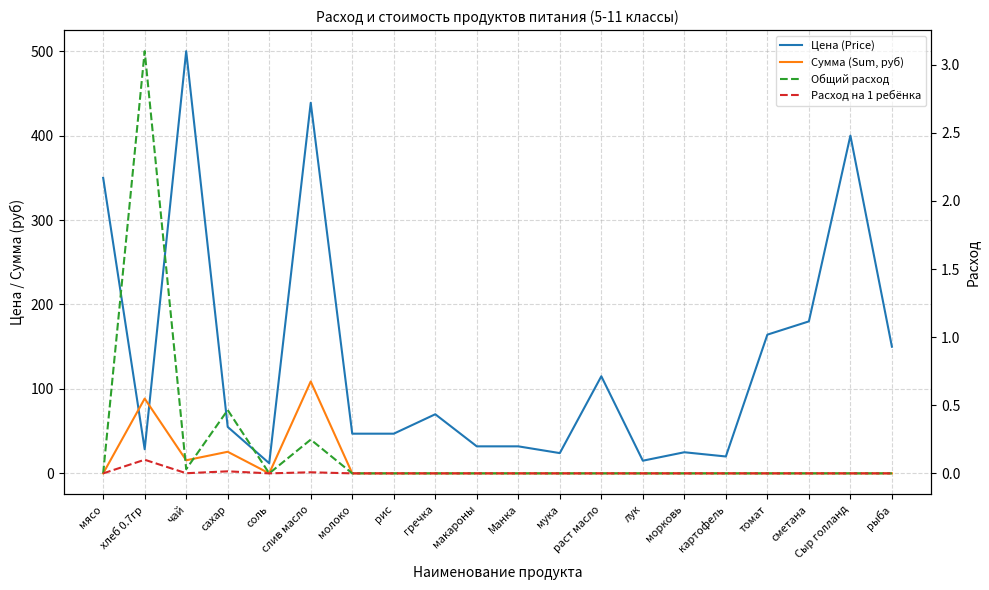

The Общий расход series shows -1.7 at молоко. True or false?

False